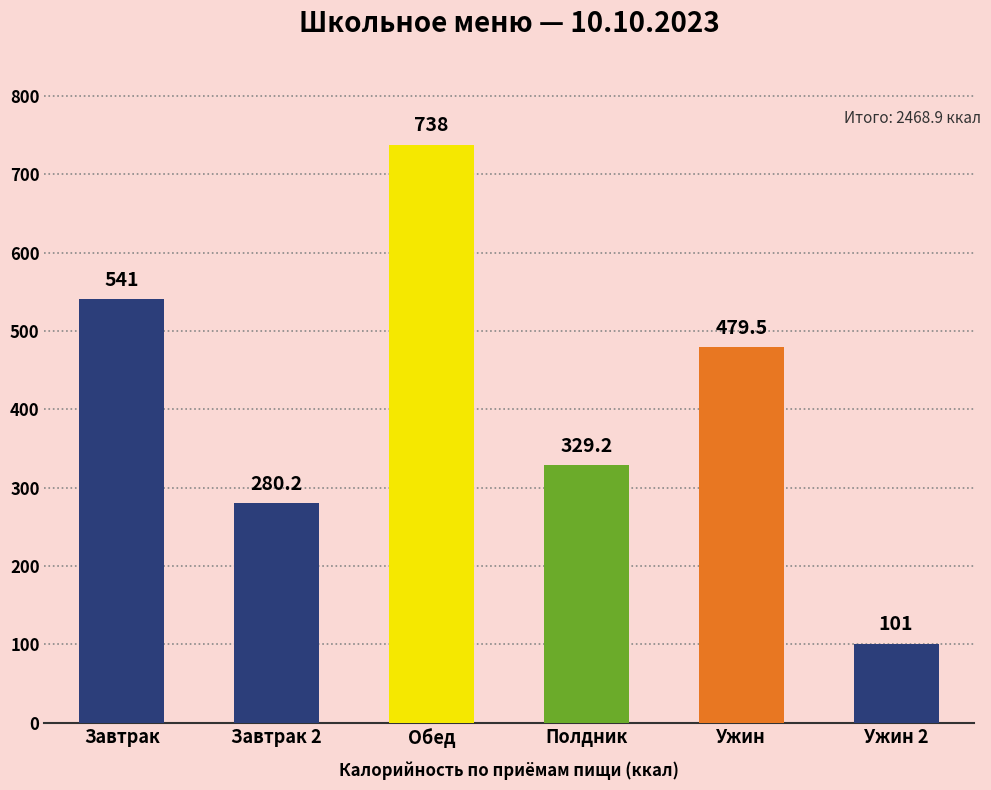

What is the average value?

411.5